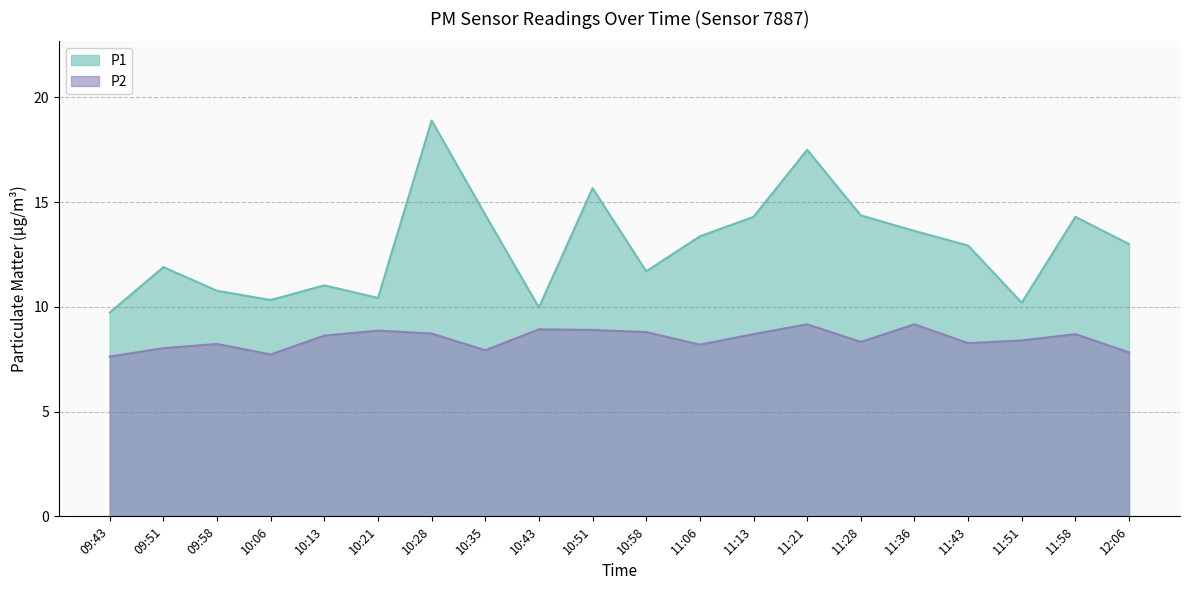

True or false: P1 and P2 cross at least once.

False